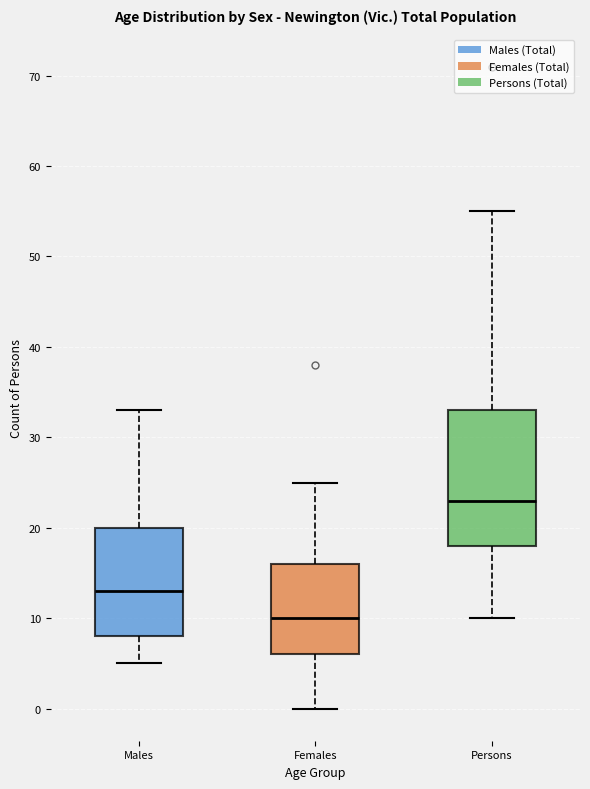

Where does the lower whisker of the box for Persons end on the y-axis? The values are not printed on the chart, so give them approximately, as read against the axis.

10